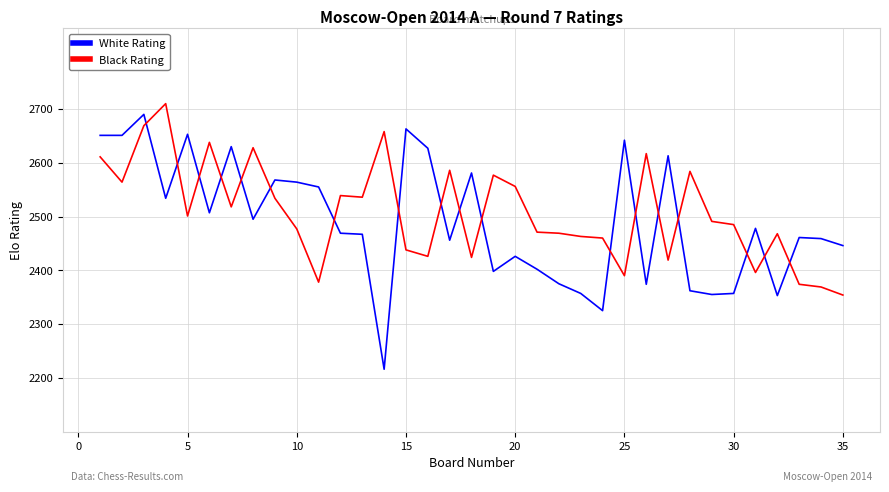

True or false: White Rating and Black Rating intersect in this chart.

True